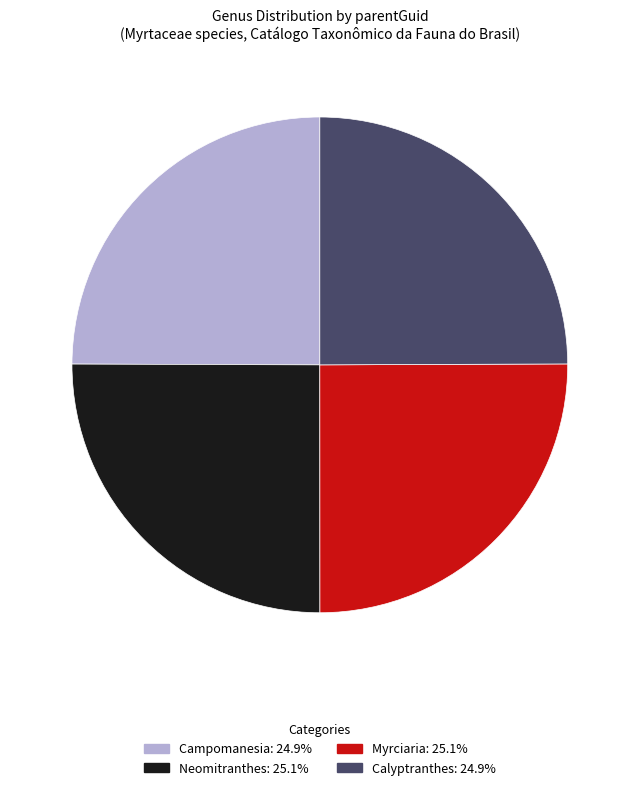

What is the ratio of the value at Myrciaria to the value at Campomanesia?

1.0